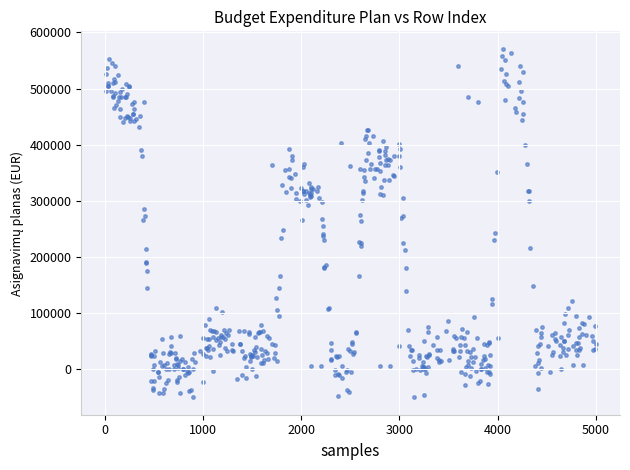

What is the range of X values (max minus min)?

4987.0